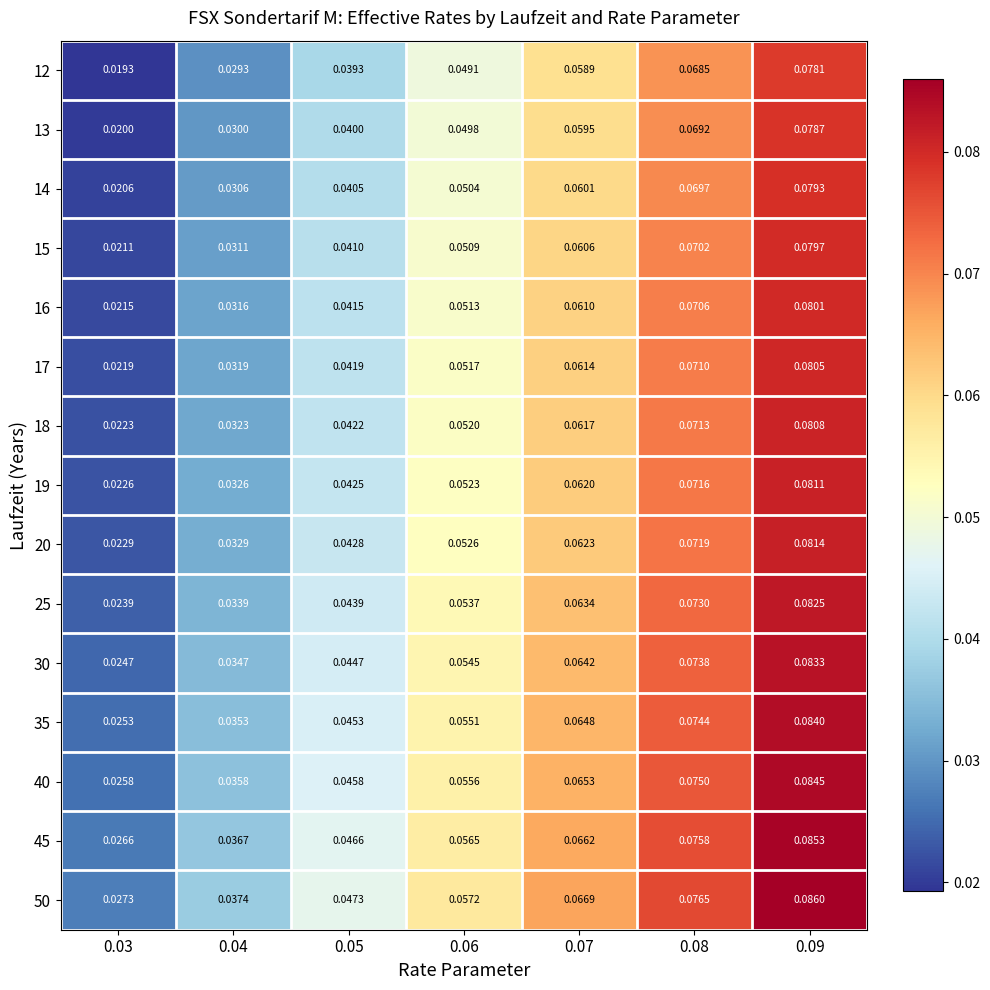

Rank the series at 0.09 from highest to lowest value.

50, 45, 40, 35, 30, 25, 20, 19, 18, 17, 16, 15, 14, 13, 12